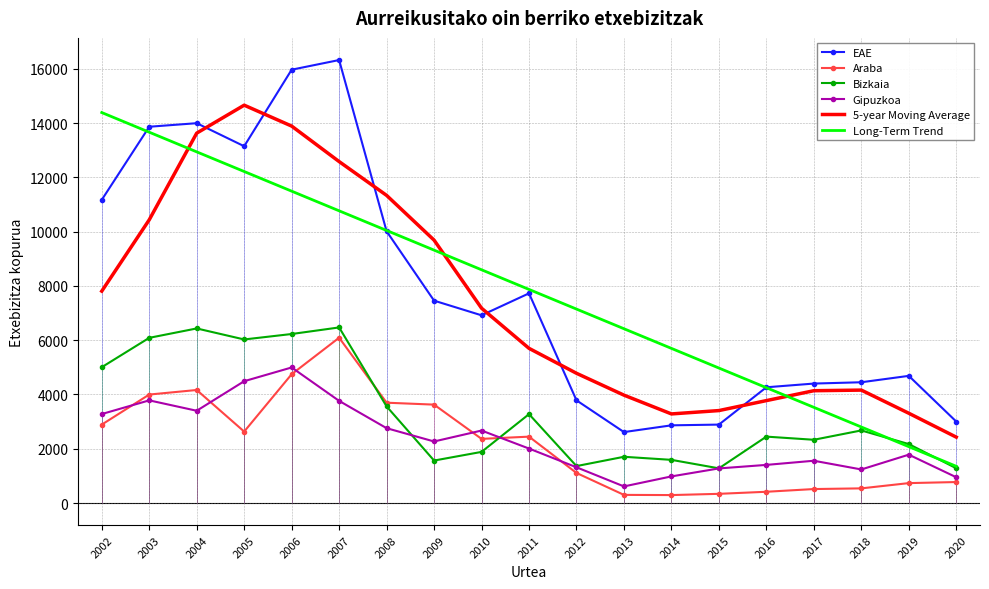

What is the difference between the highest and lowest values at 2003?

10082.0